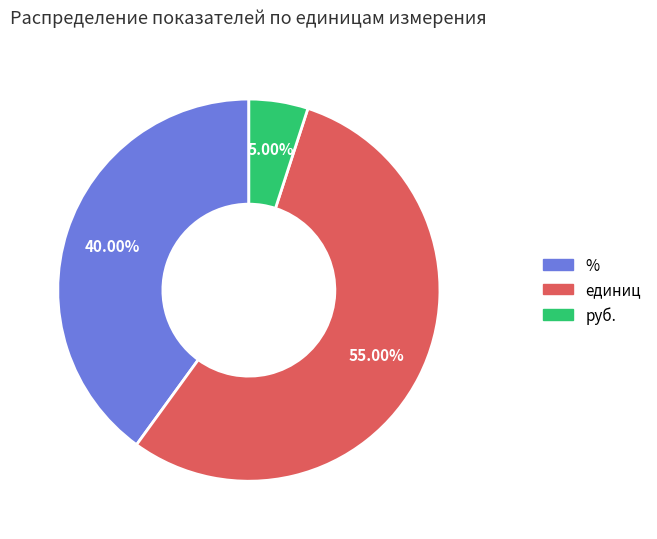

Is there any slice that represents more than half of the pie?

Yes